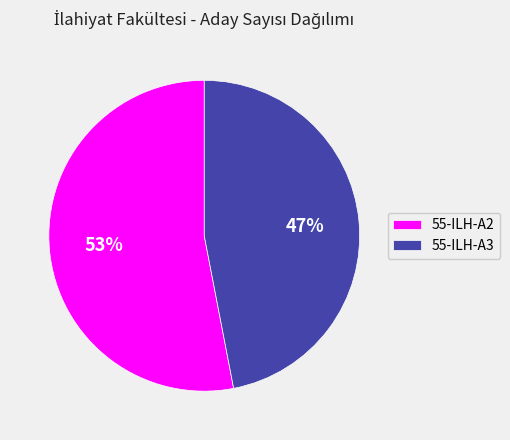

To the nearest percent, what is the difference between the largest and smallest slice percentages?

6%